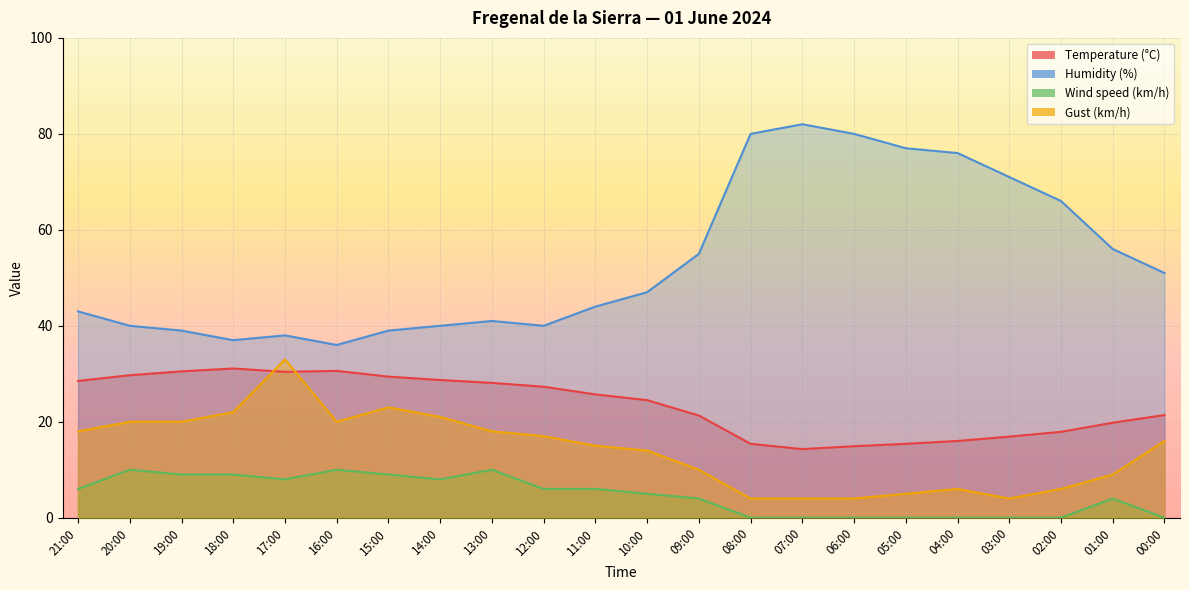

What is the total value across all series at 08:00?

99.4